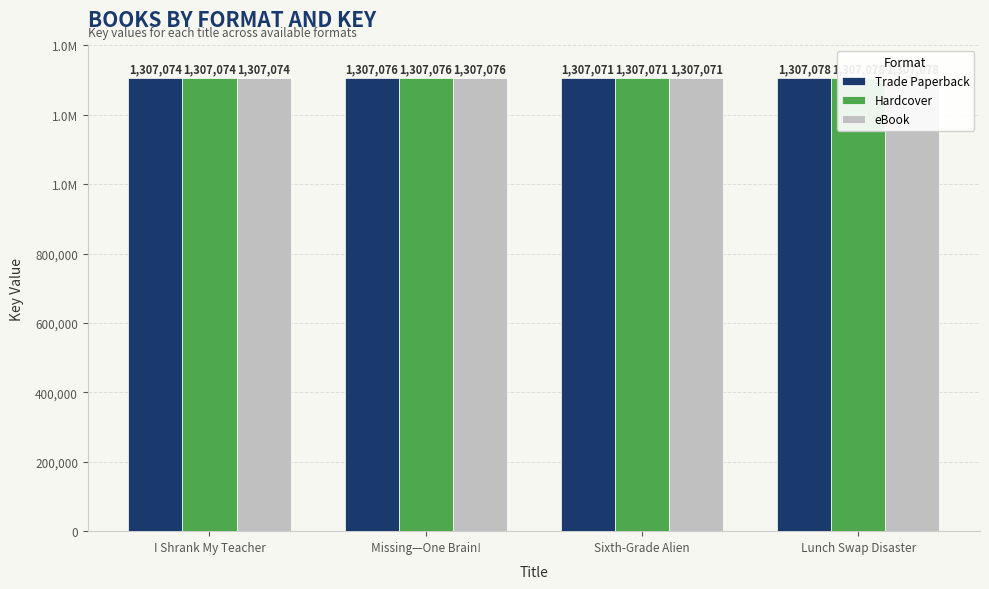

Which series has the largest total across all categories?

Trade Paperback